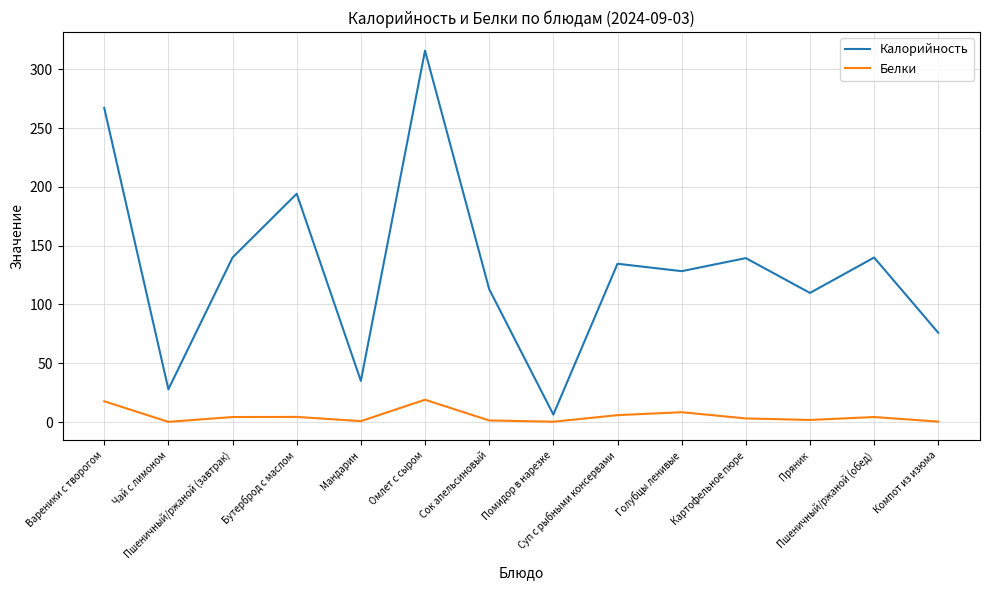

Is the value of Калорийность at Мандарин greater than the value of Белки at Пшеничный/ржаной (обед)?

Yes